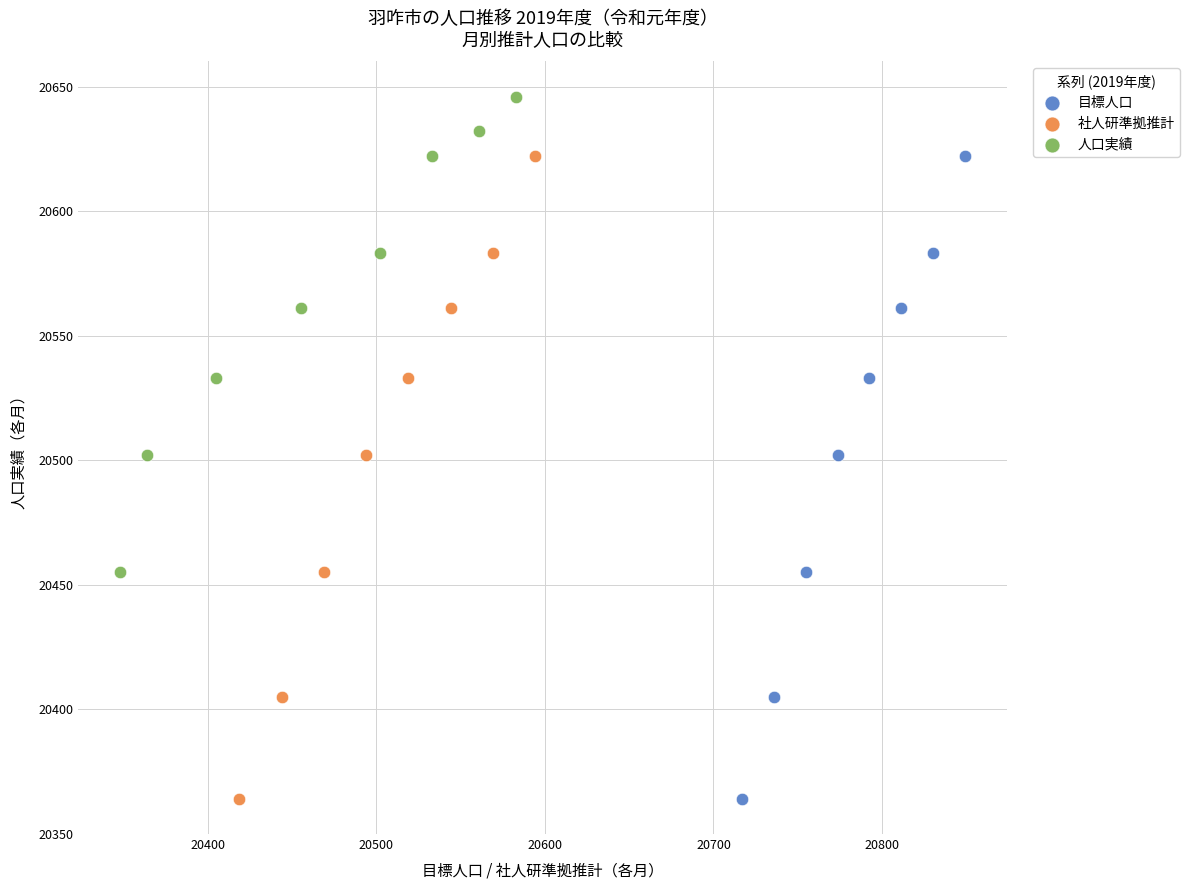

Which series contains the highest Y value?

人口実績